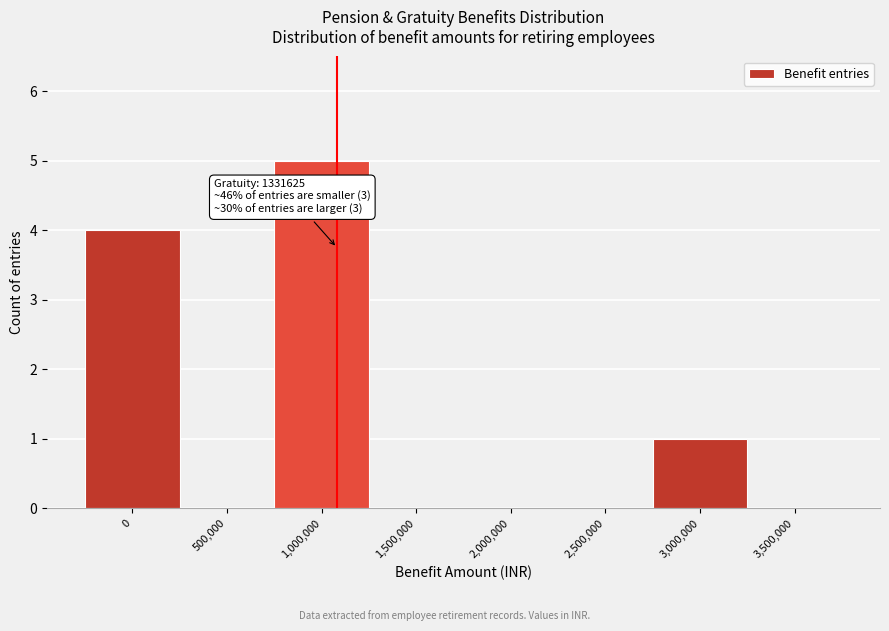

Reading left to right, transcribe all the data shown in this chart.

0=4	500,000=0	1,000,000=5	1,500,000=0	2,000,000=0	2,500,000=0	3,000,000=1	3,500,000=0